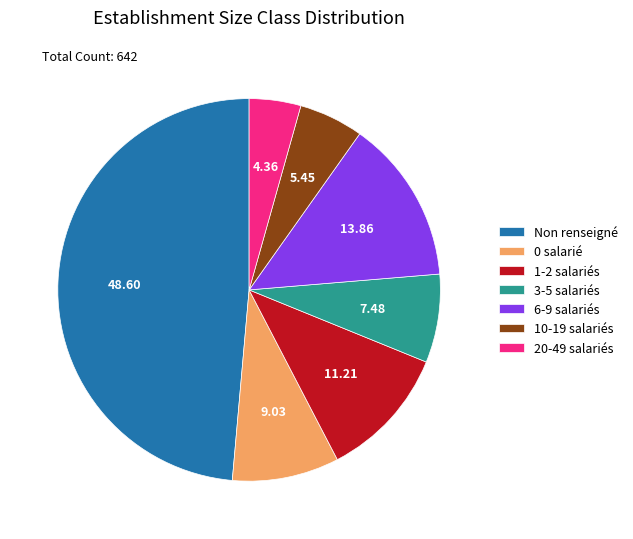

Between 10-19 salariés and 0 salarié, which is larger?

0 salarié